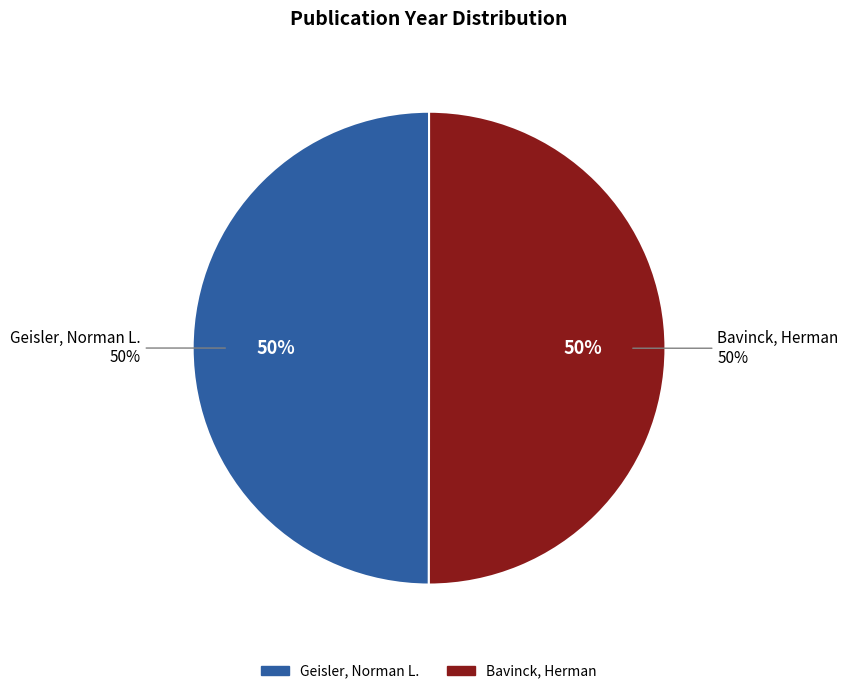

What is the largest slice in the pie chart?

Bavinck, Herman